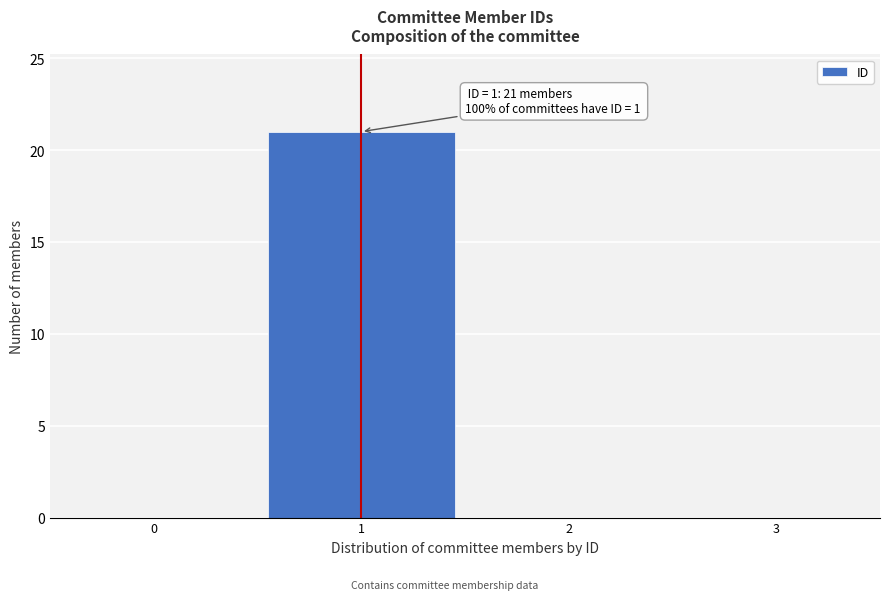

Over which range of the x-axis is the bar tallest?

0.5 to 1.5